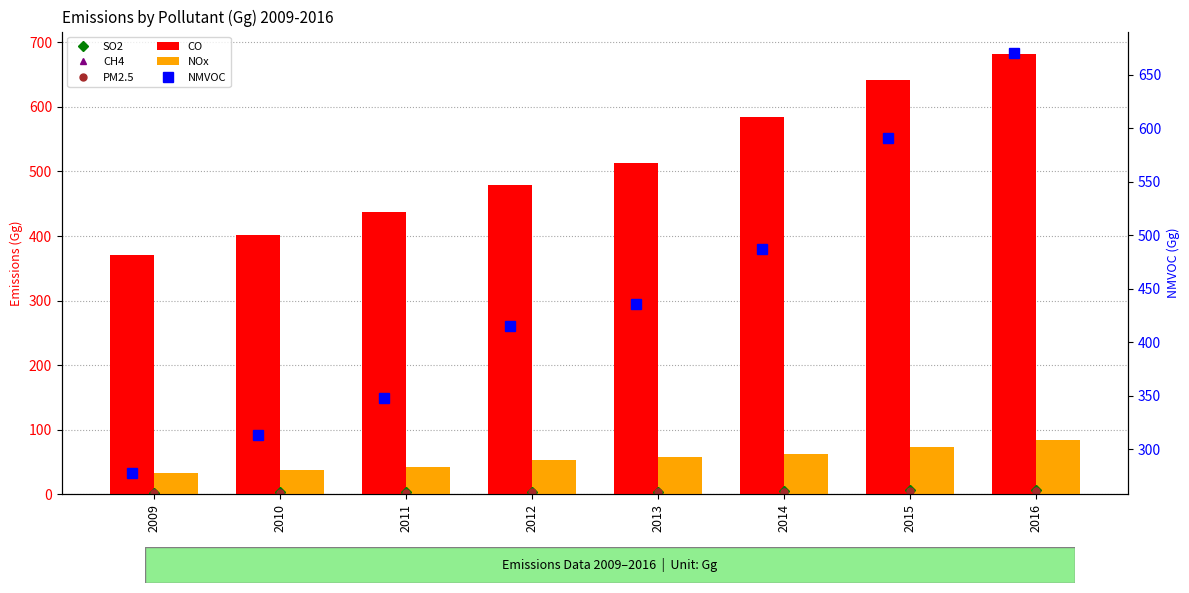

Reading left to right, extract all data points from this chart.

SO2: 2.6	3.0	3.4	4.1	4.3	4.8	5.9	6.8
CH4: 3.3	3.6	3.9	4.3	4.6	5.2	5.7	6.1
PM2.5: 2.0	2.3	2.5	3.2	3.5	3.8	4.4	5.1
CO: 370.5	401.5	437.4	479.8	513.1	583.7	641.9	682.6
NOx: 32.9	37.6	41.9	52.8	57.0	62.3	73.6	84.8
NMVOC: 277.5	312.8	347.7	415.0	435.2	486.6	591.2	670.5